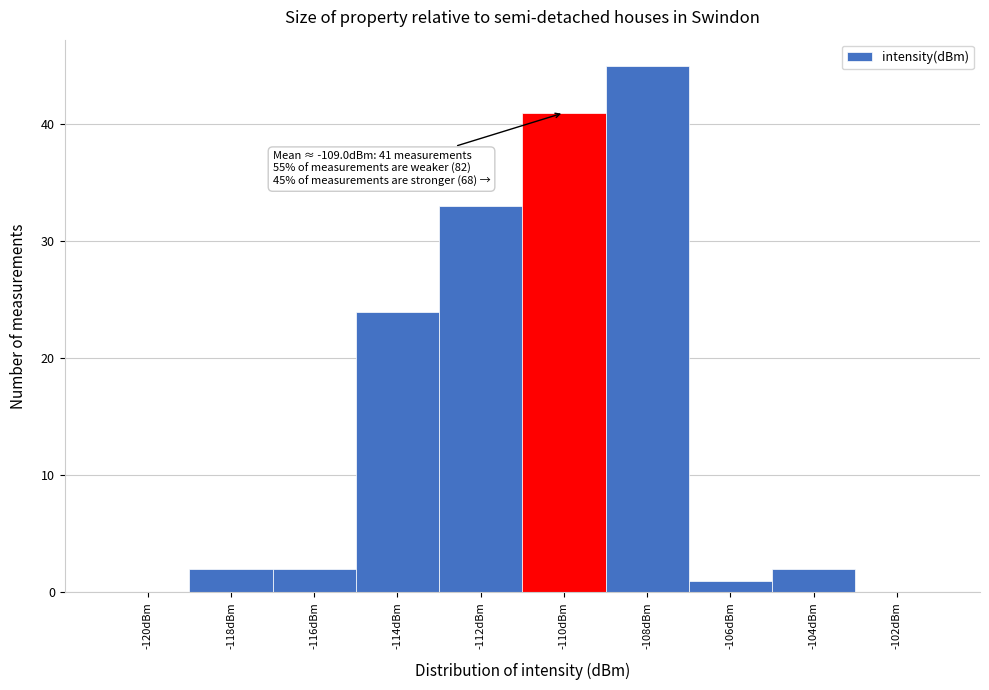

Reading left to right, what are all the values shown in this chart?

-120dBm=0	-118dBm=2	-116dBm=2	-114dBm=24	-112dBm=33	-110dBm=41	-108dBm=45	-106dBm=1	-104dBm=2	-102dBm=0